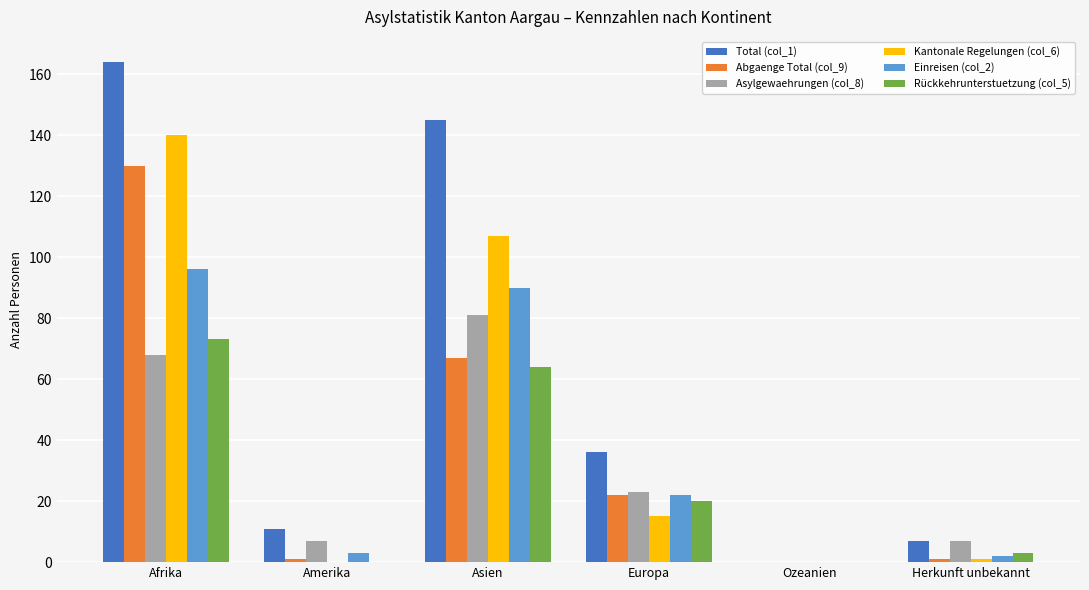

Reading right to left, transcribe all the data shown in this chart.

Total (col_1): Herkunft unbekannt=7	Ozeanien=0	Europa=36	Asien=145	Amerika=11	Afrika=164
Abgaenge Total (col_9): Herkunft unbekannt=1	Ozeanien=0	Europa=22	Asien=67	Amerika=1	Afrika=130
Asylgewaehrungen (col_8): Herkunft unbekannt=7	Ozeanien=0	Europa=23	Asien=81	Amerika=7	Afrika=68
Kantonale Regelungen (col_6): Herkunft unbekannt=1	Ozeanien=0	Europa=15	Asien=107	Amerika=0	Afrika=140
Einreisen (col_2): Herkunft unbekannt=2	Ozeanien=0	Europa=22	Asien=90	Amerika=3	Afrika=96
Rückkehrunterstuetzung (col_5): Herkunft unbekannt=3	Ozeanien=0	Europa=20	Asien=64	Amerika=0	Afrika=73